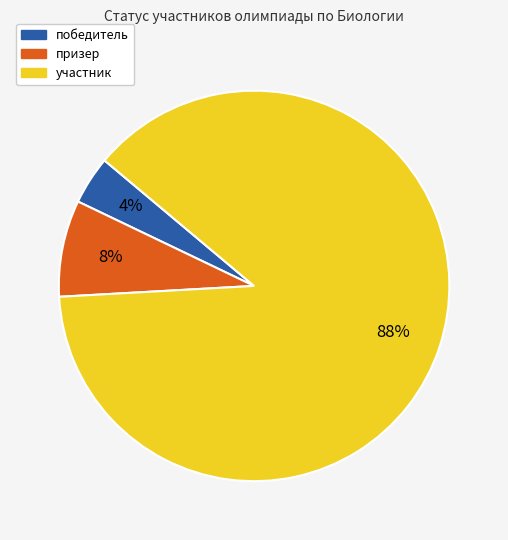

To the nearest percent, what is the average slice percentage?

33%